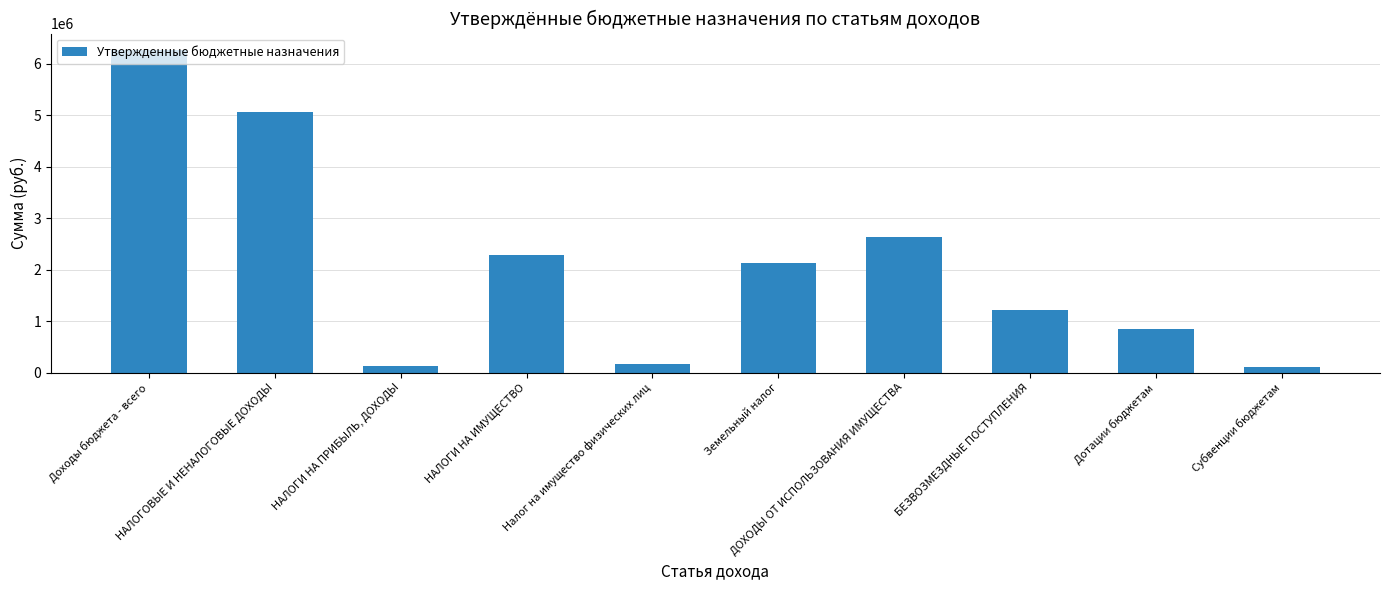

What is the sum of the values at Дотации бюджетам and Доходы бюджета - всего?

7124072.9